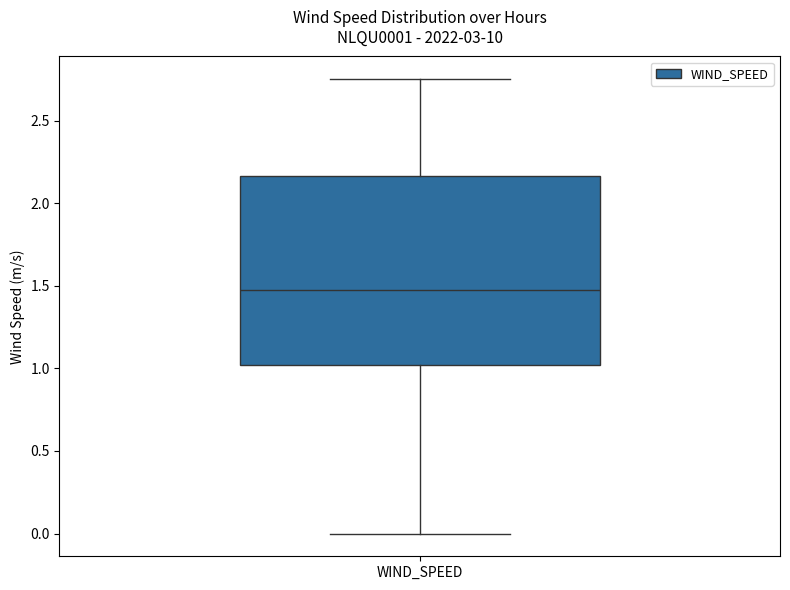

Read this box plot against the y-axis: the position of the median line, the range covered by the box, and the ends of both whiskers. The values are not printed on the chart, so give them approximately, as read against the axis.

median 1.45, box 1.00 to 2.15, whiskers 0.00 to 2.75